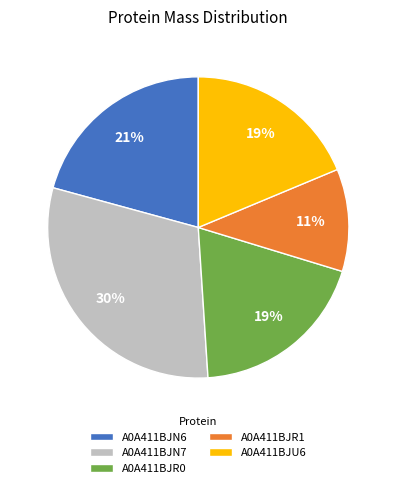

True or false: A0A411BJN6 accounts for 21% of the total.

True